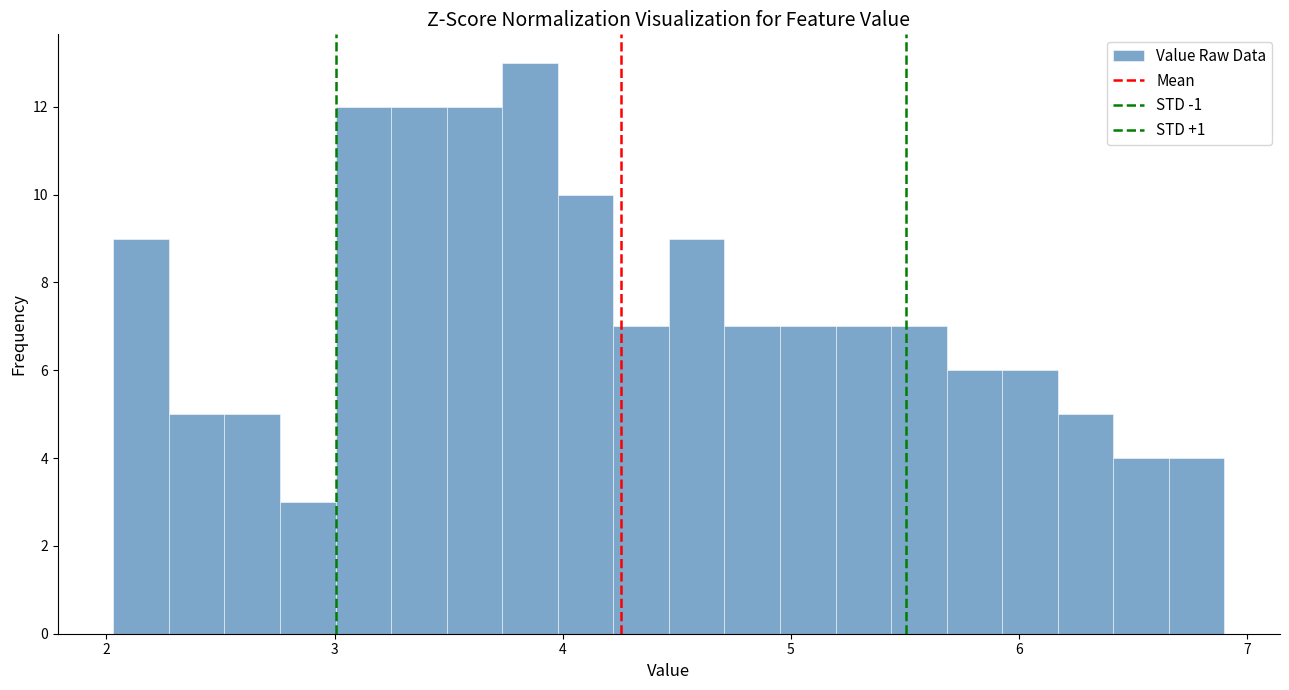

Around what value on the x-axis is the tallest bar? Give the approximate position of its centre, as read against the axis.

3.9